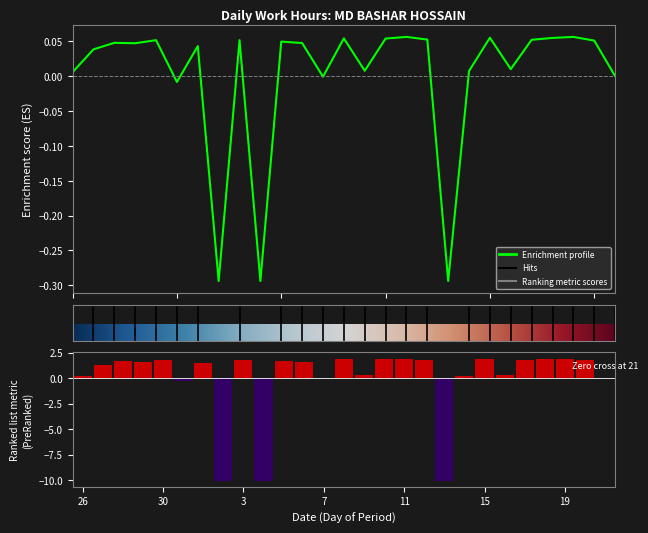

What is the difference between the maximum and second lowest values?

0.3